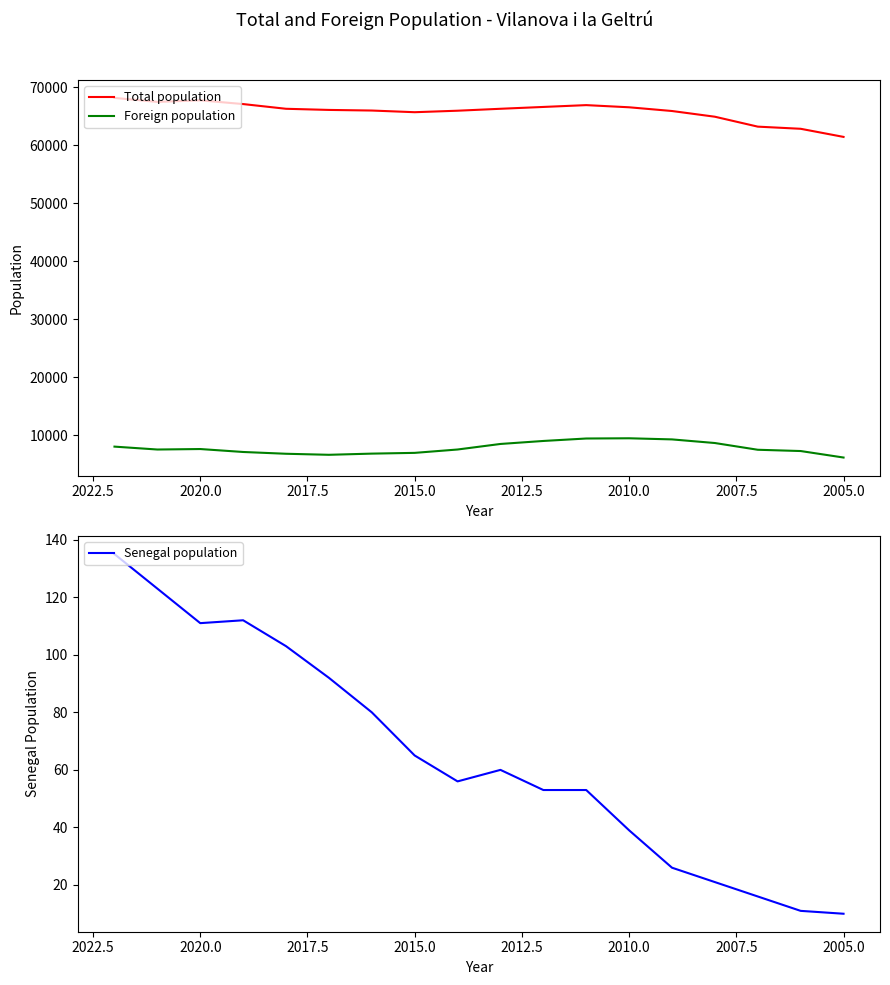

The value of Total population at 15 is 88613. True or false?

False